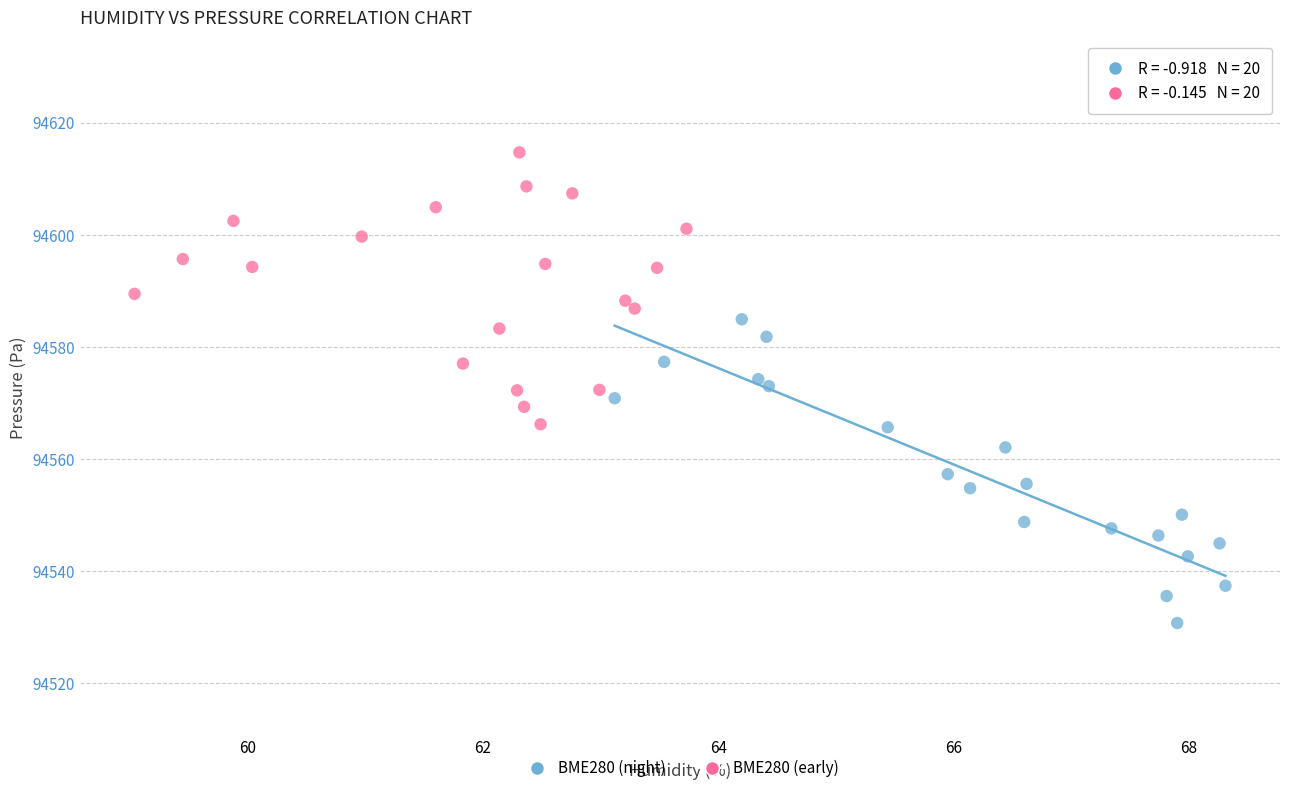

Which series contains the highest Y value?

BME280 (early)